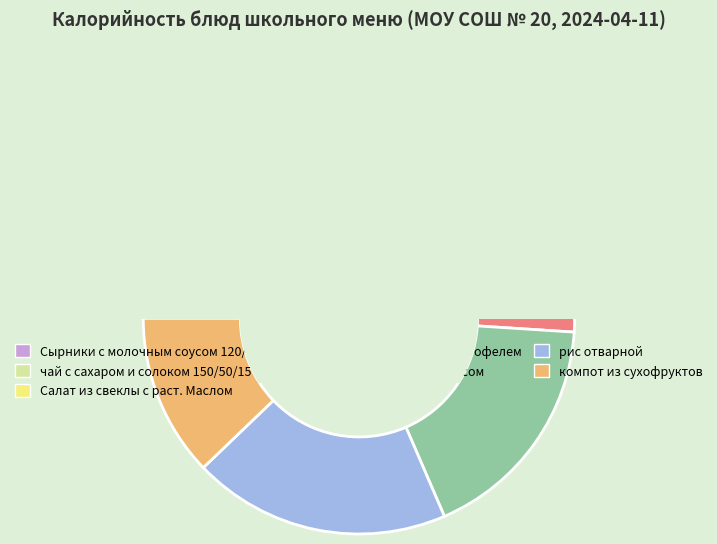

Is there a majority slice in this chart?

No